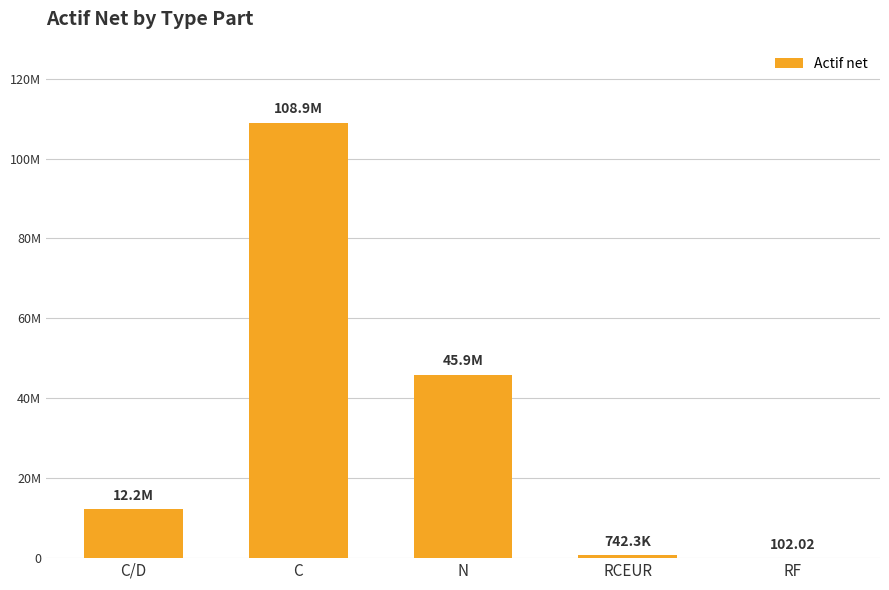

What is the maximum value shown in the chart?

108947604.6